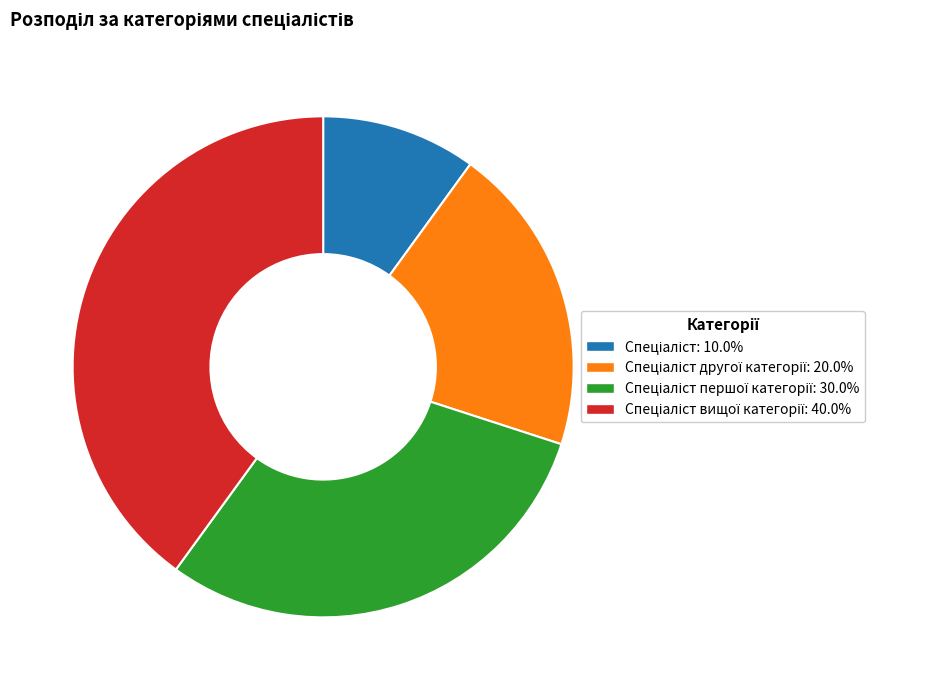

Is there any slice that represents more than half of the pie?

No